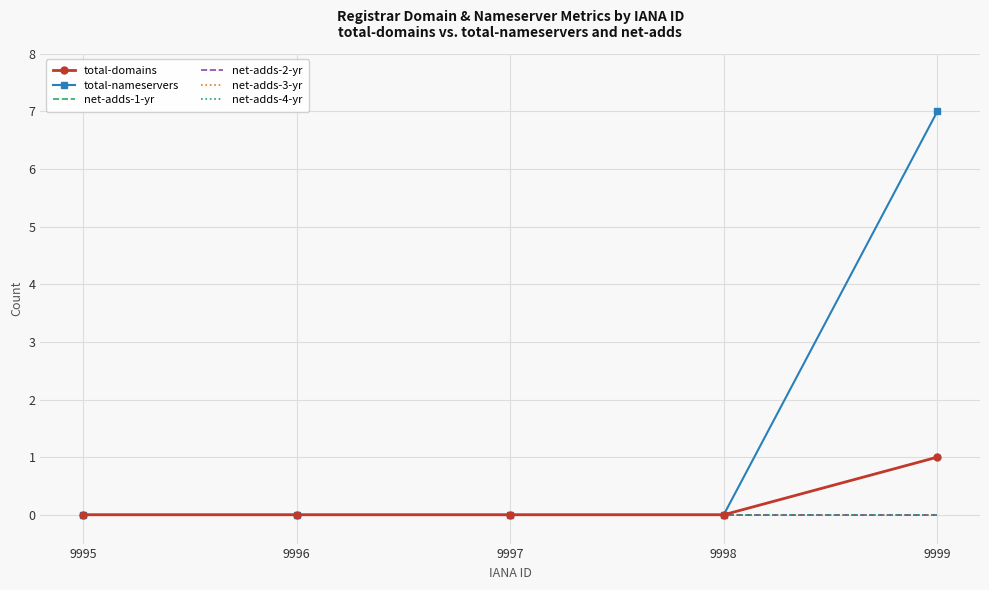

Which label corresponds to the largest value in the chart?

9999